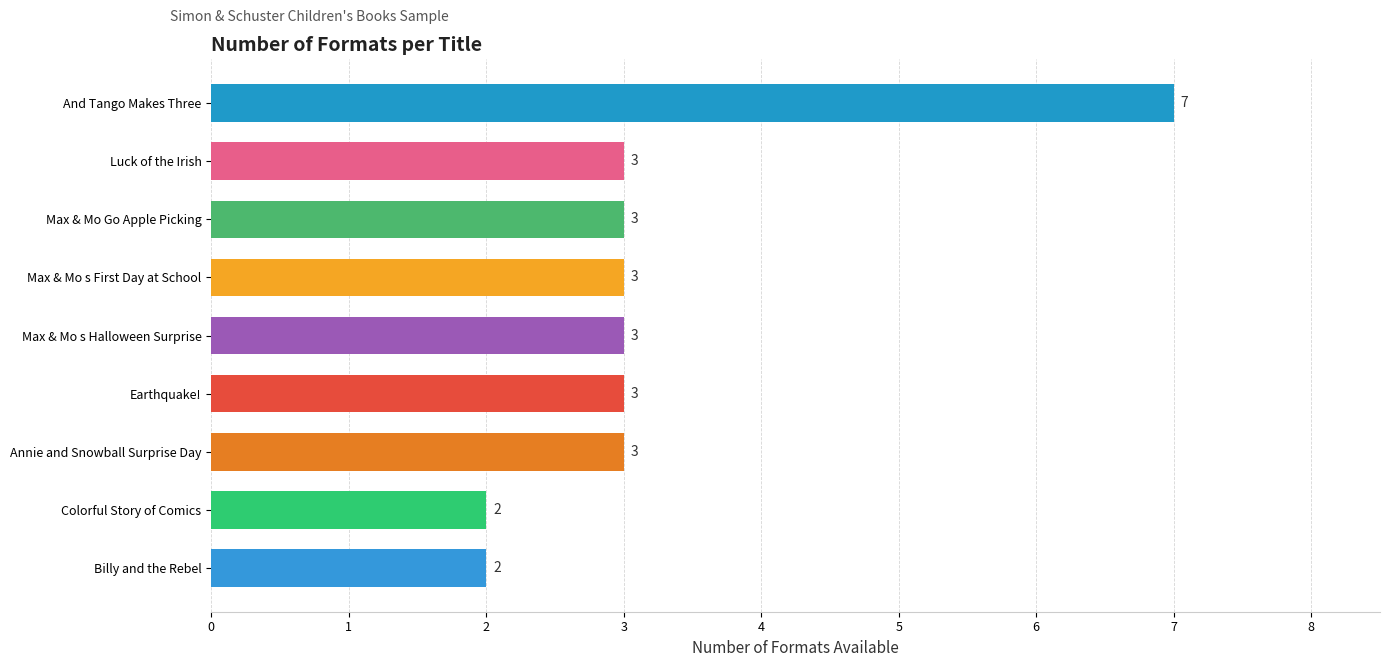

How many data points does each series have?

9